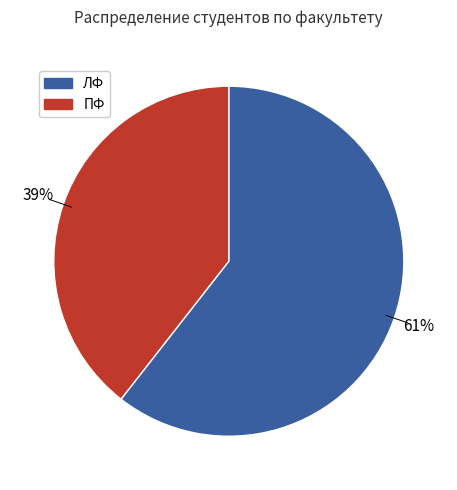

What is the smallest slice in the pie chart?

ПФ